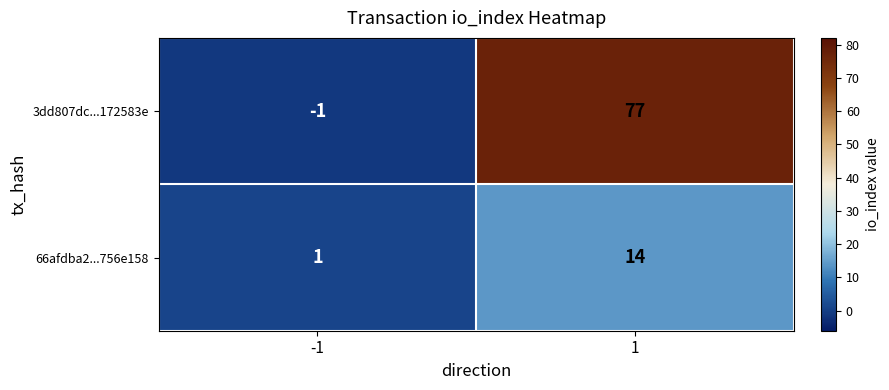

True or false: 66afdba2...756e158 has a value of 23 at 1.

False